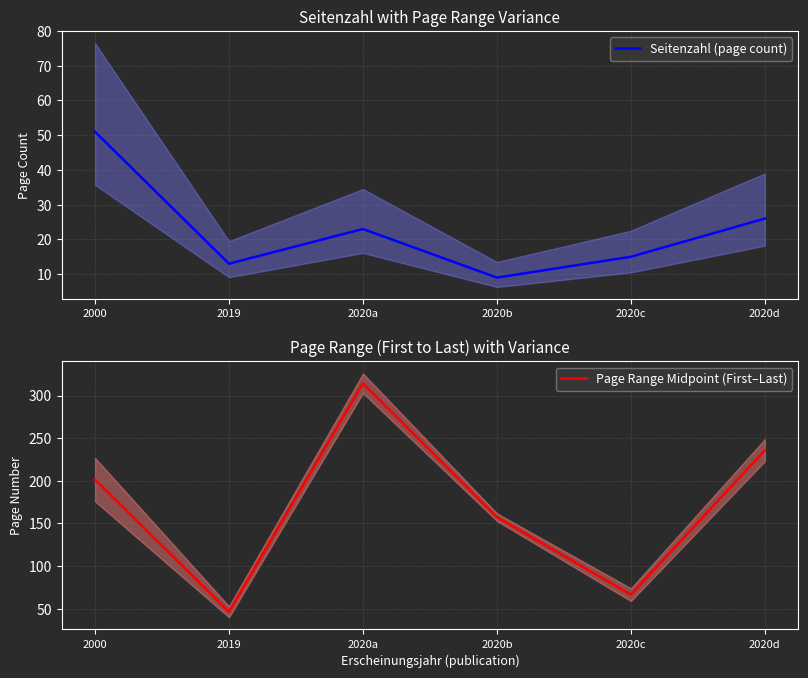

Read the Seitenzahl (page count) value at 2020d.

26